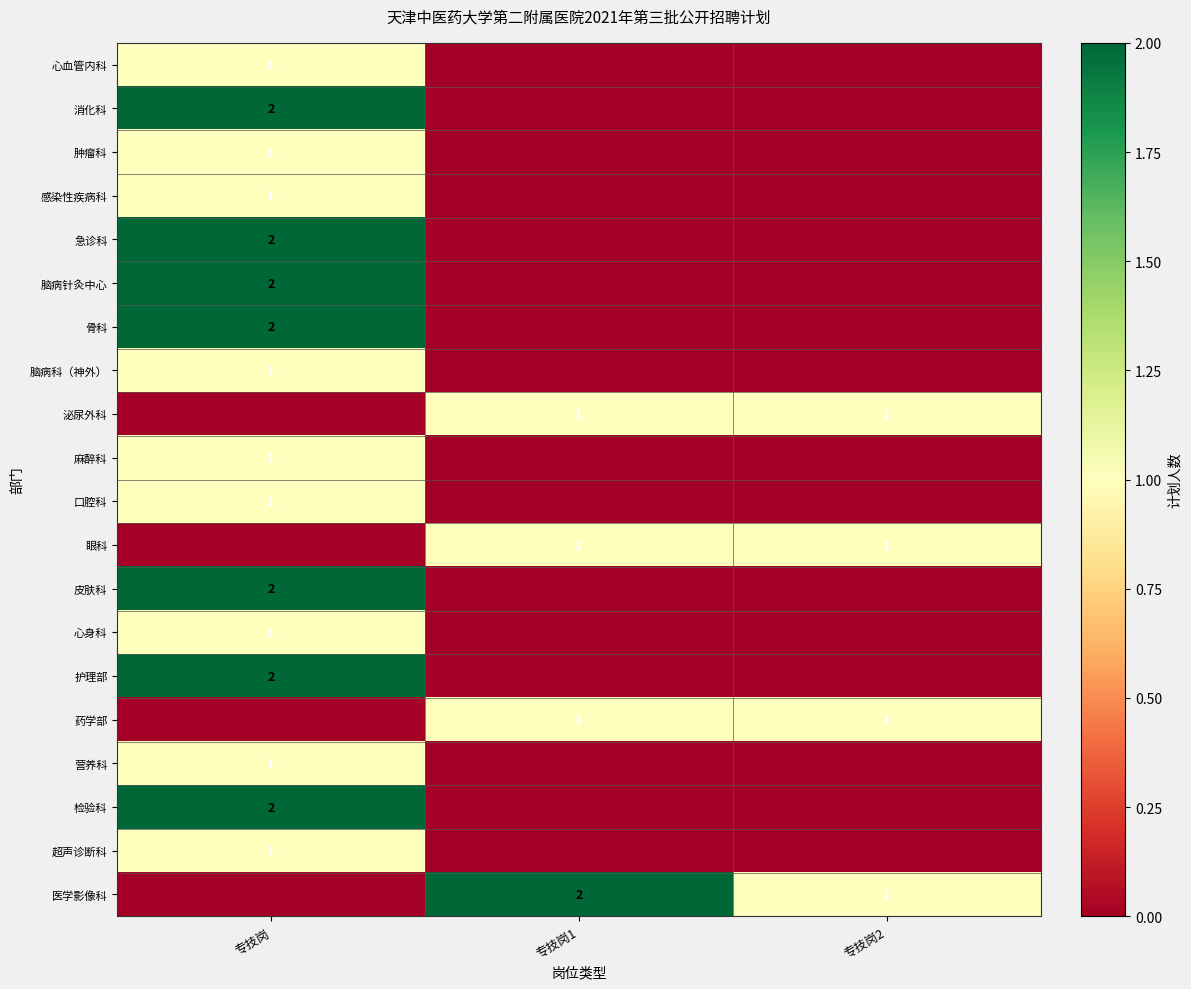

True or false: 麻醉科 has a value of 1 at 专技岗.

True